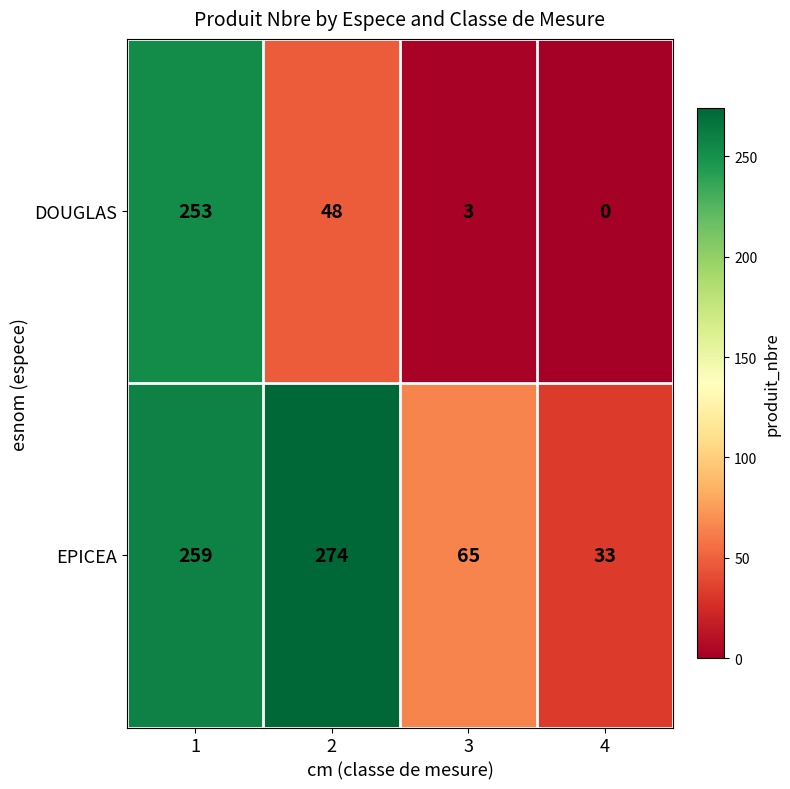

Which series has the largest total across all categories?

EPICEA